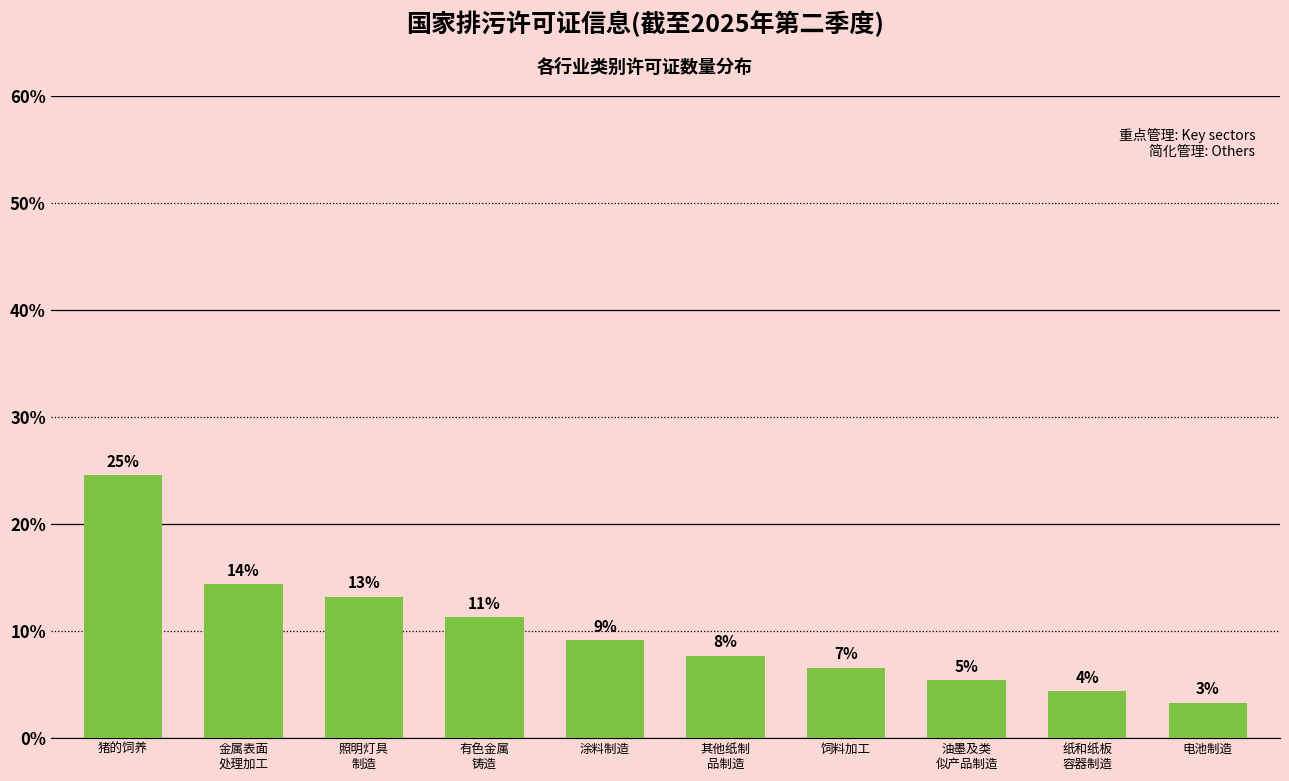

Rank the categories by value from highest to lowest.

猪的饲养, 金属表面
处理加工, 照明灯具
制造, 有色金属
铸造, 涂料制造, 其他纸制
品制造, 饲料加工, 油墨及类
似产品制造, 纸和纸板
容器制造, 电池制造